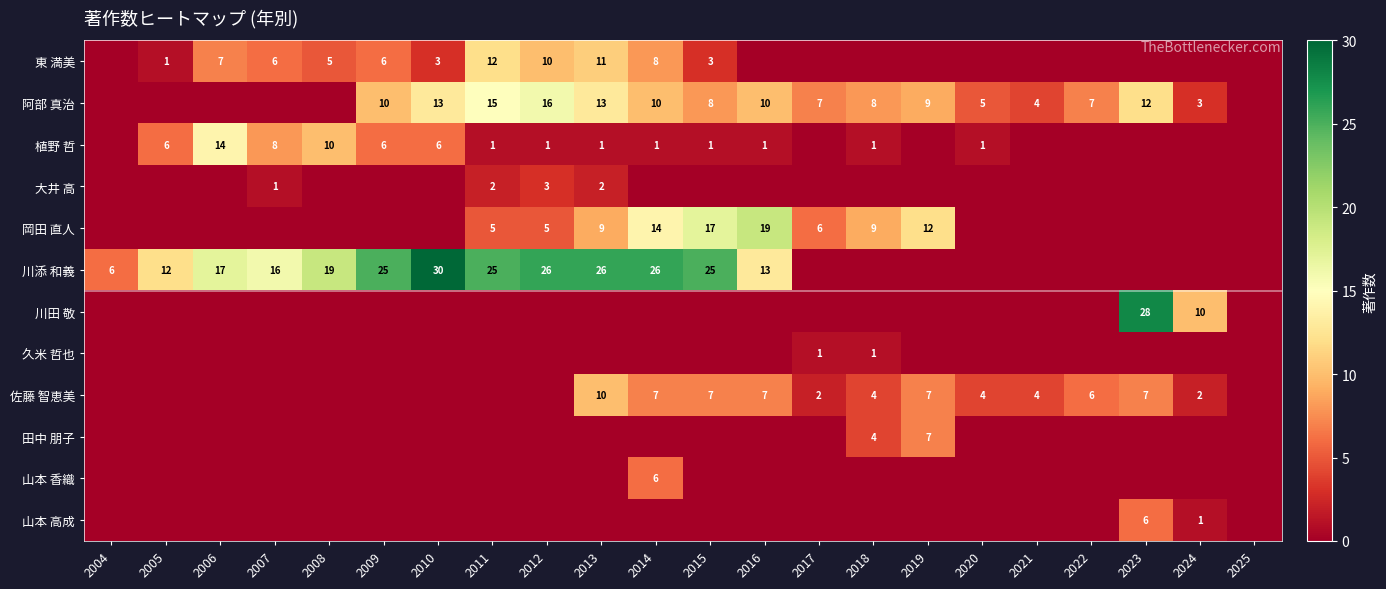

True or false: 阿部 真治 has a value of 12 at 2023.

True